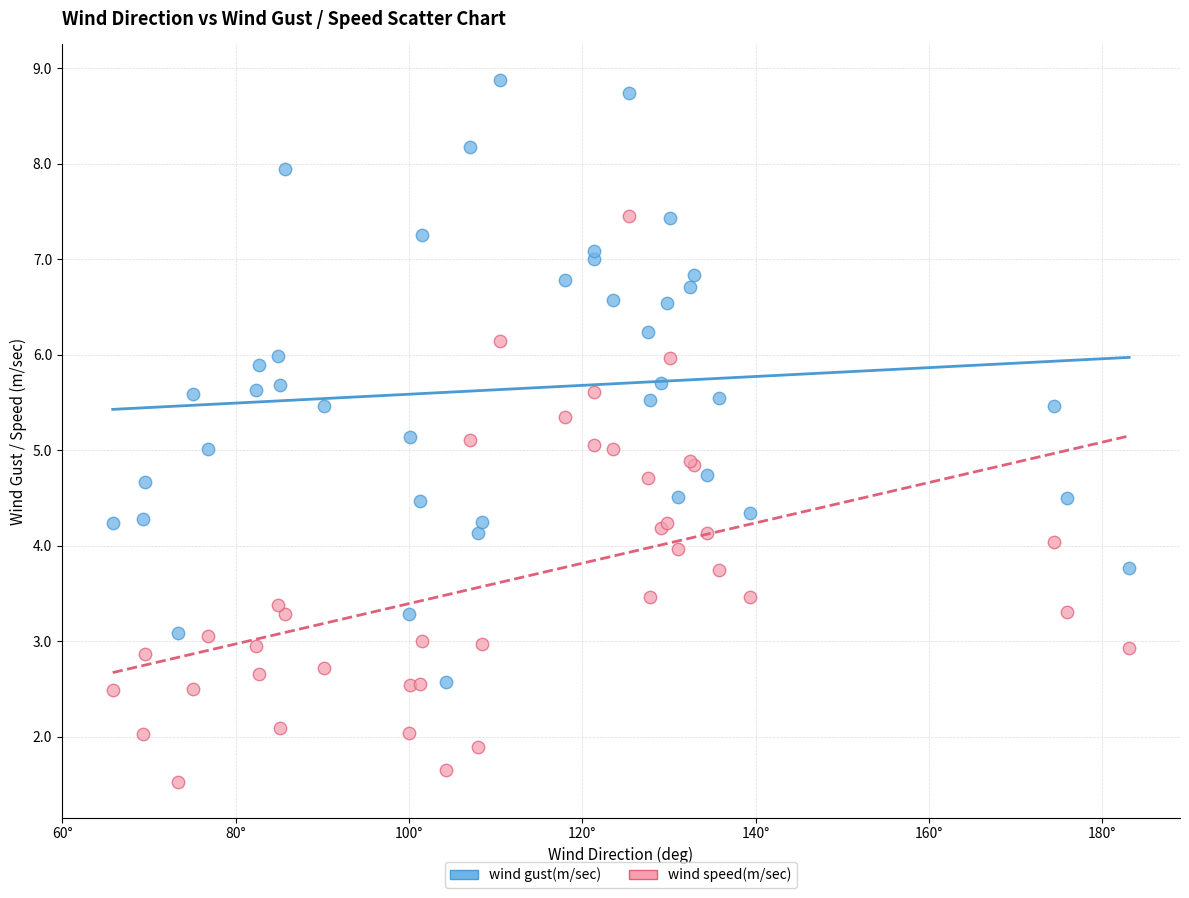

What are all the series names shown in the legend?

wind gust(m/sec), wind speed(m/sec)